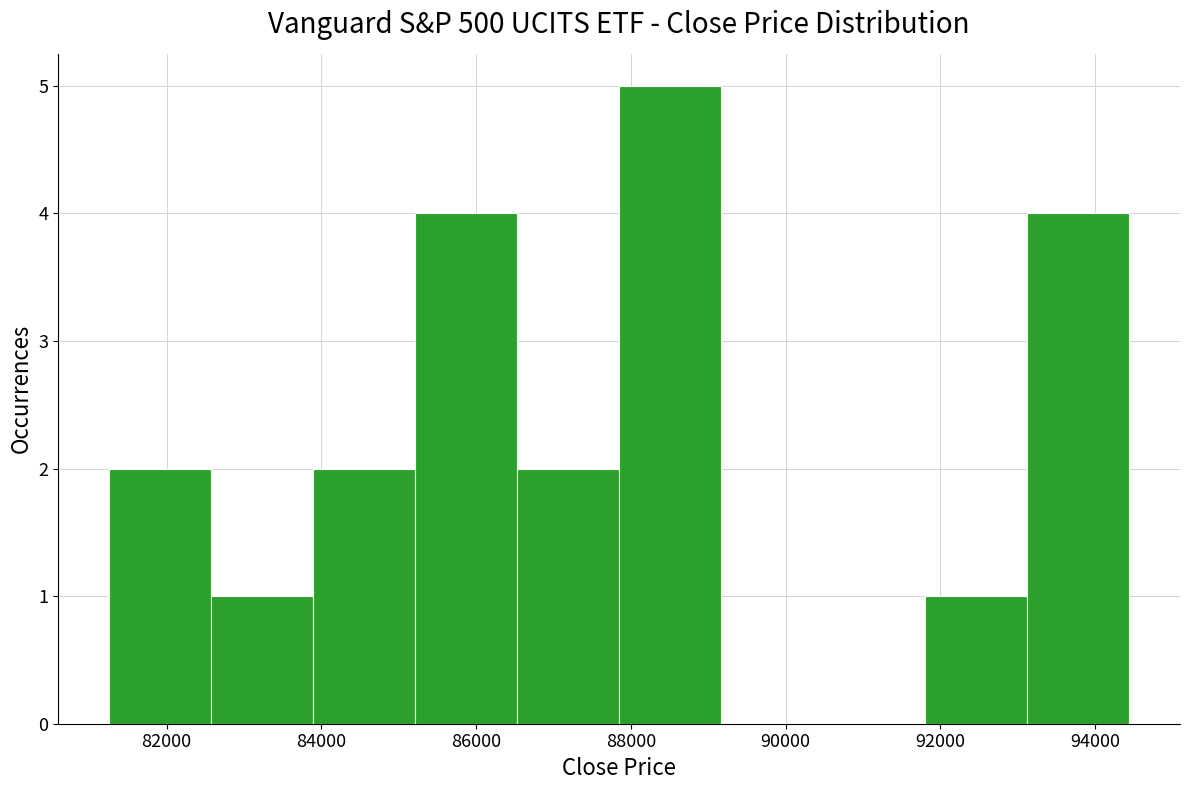

What is the height of the bar covering 93200 to 94400 on the x-axis? Neither the bar edges nor the heights are printed on the chart, so give them approximately, as read against the axes.

4